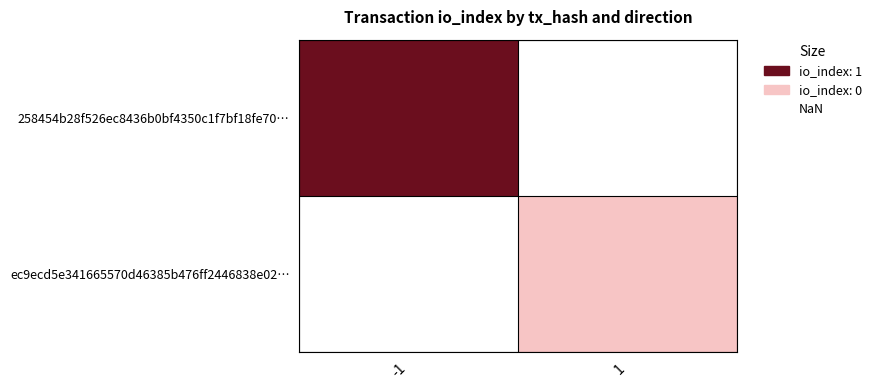

How many distinct data groups are displayed?

2